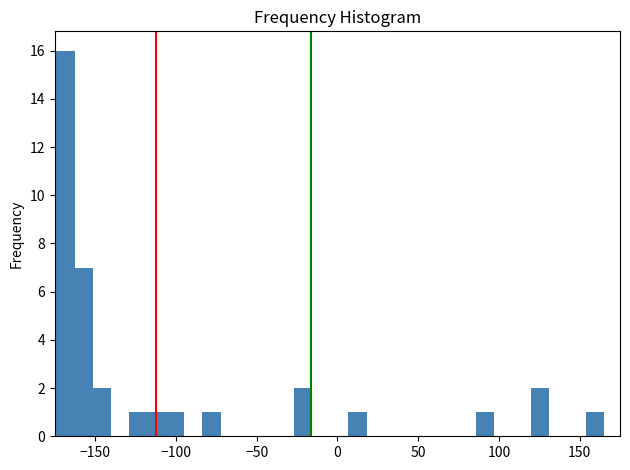

Read against the x-axis, roughly where is the centre of the tallest bar?

-170